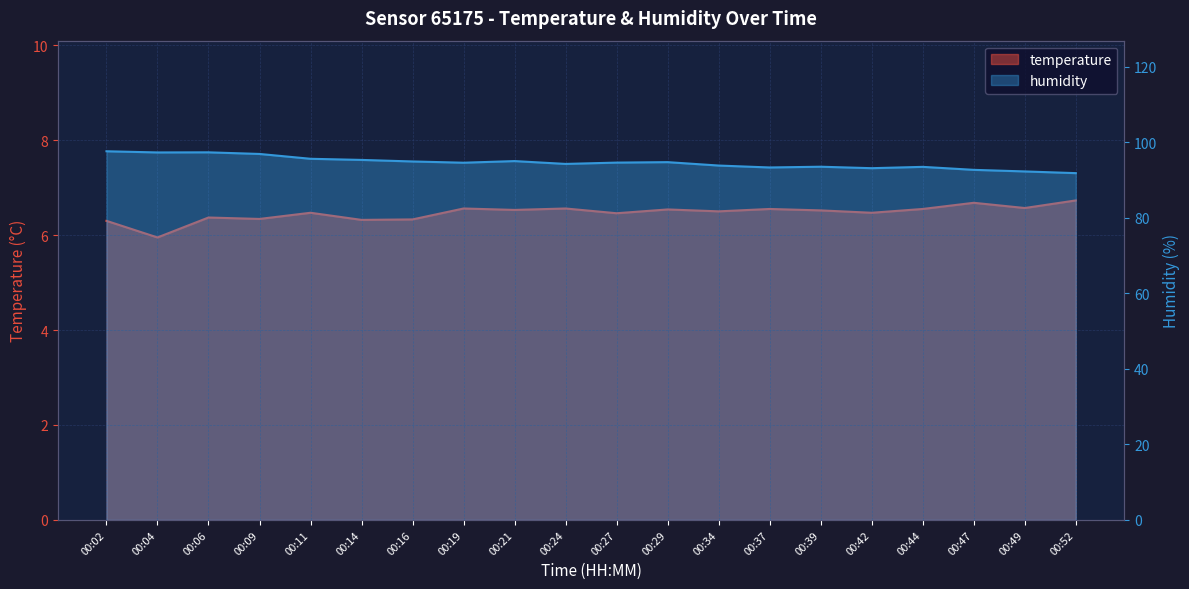

What are all the series names shown in the legend?

temperature, humidity